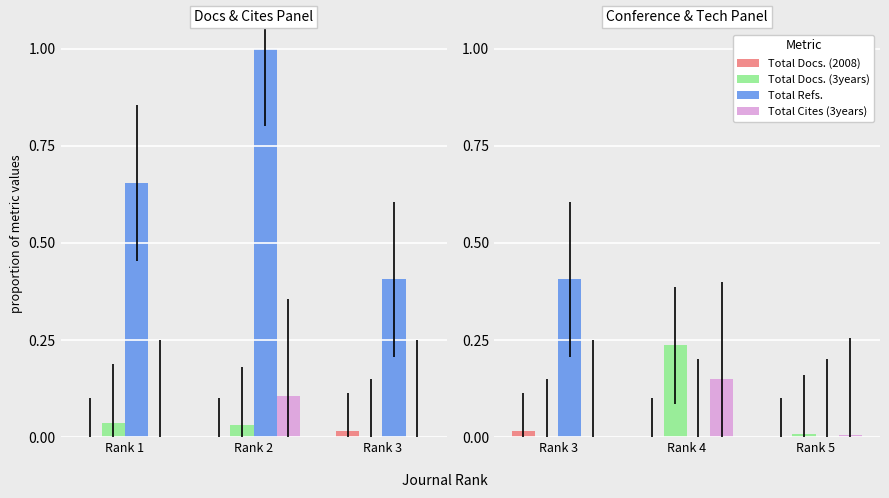

Are the bars grouped side by side (vs. stacked)?

Yes